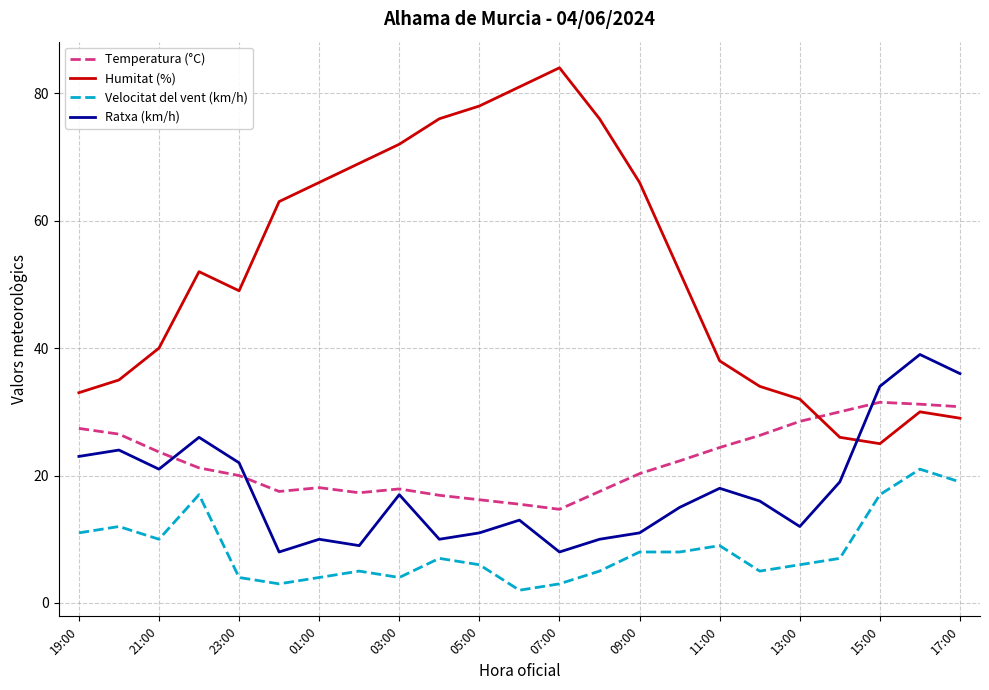

Which series has the largest total across all categories?

Humitat (%)